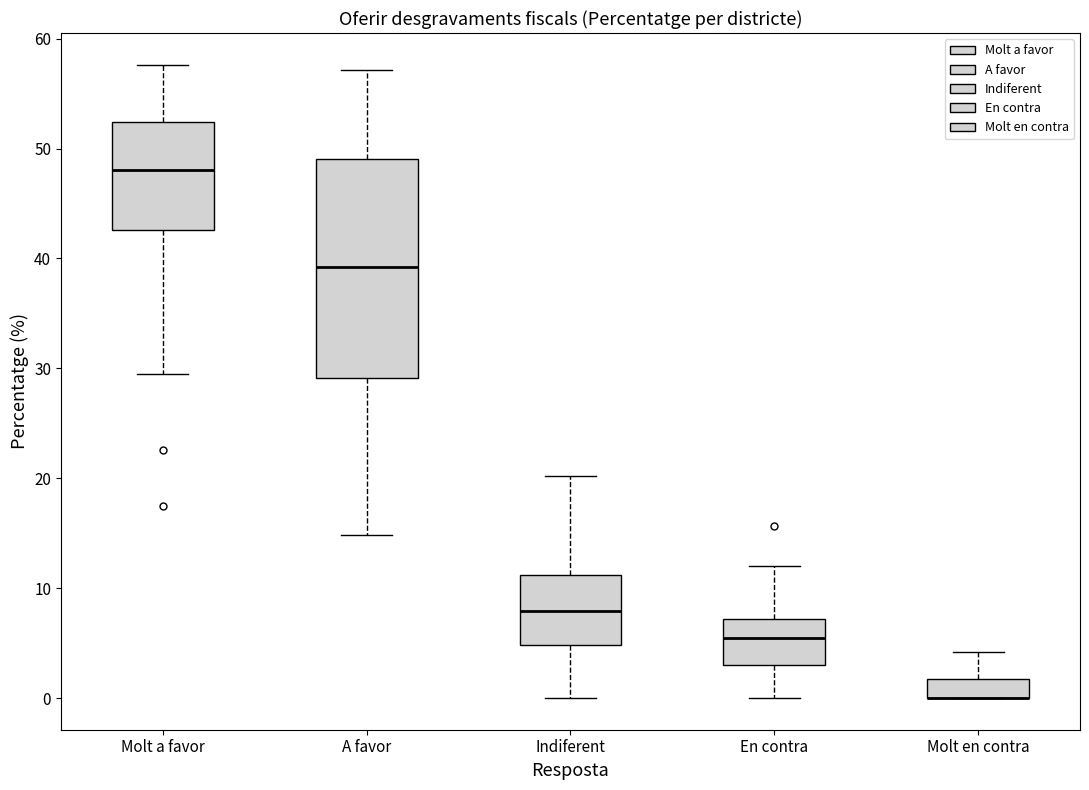

Which box is the tallest, from its lower edge to its upper edge?

A favor